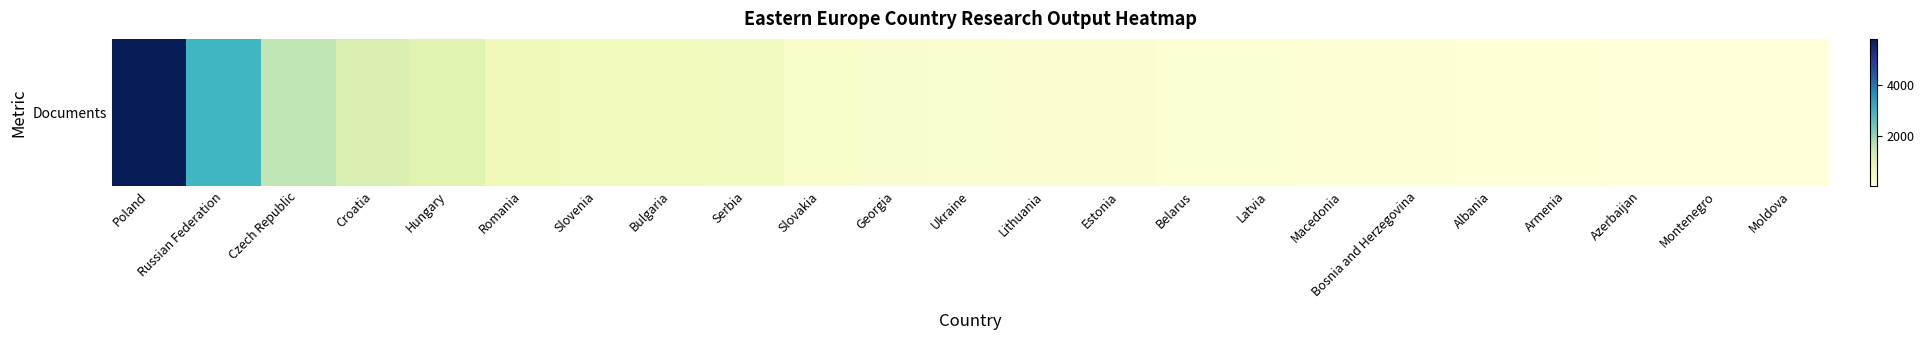

What is the greatest value displayed?

5848